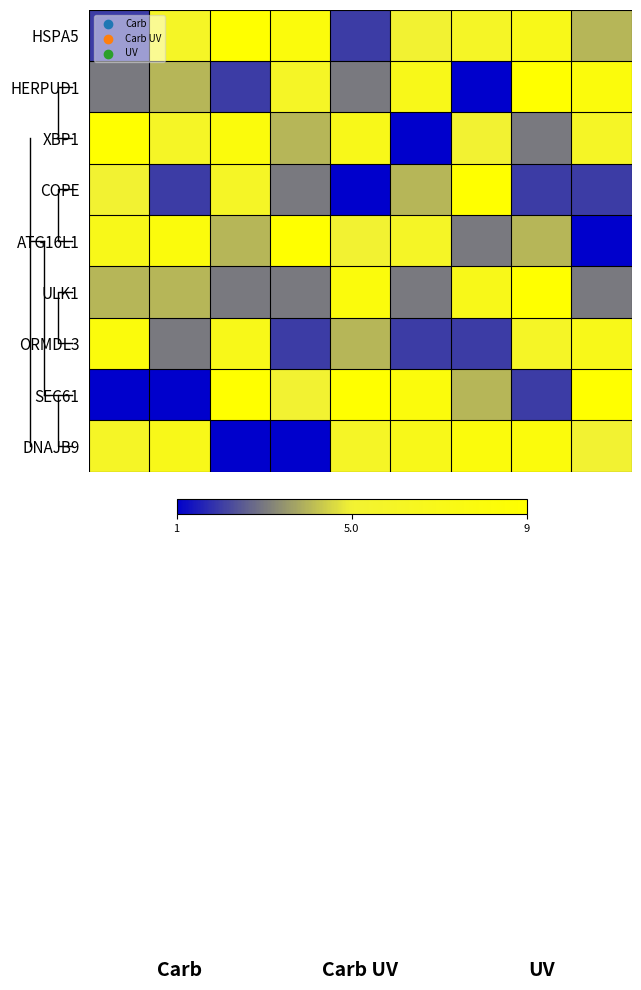

What is the greatest value displayed?

9